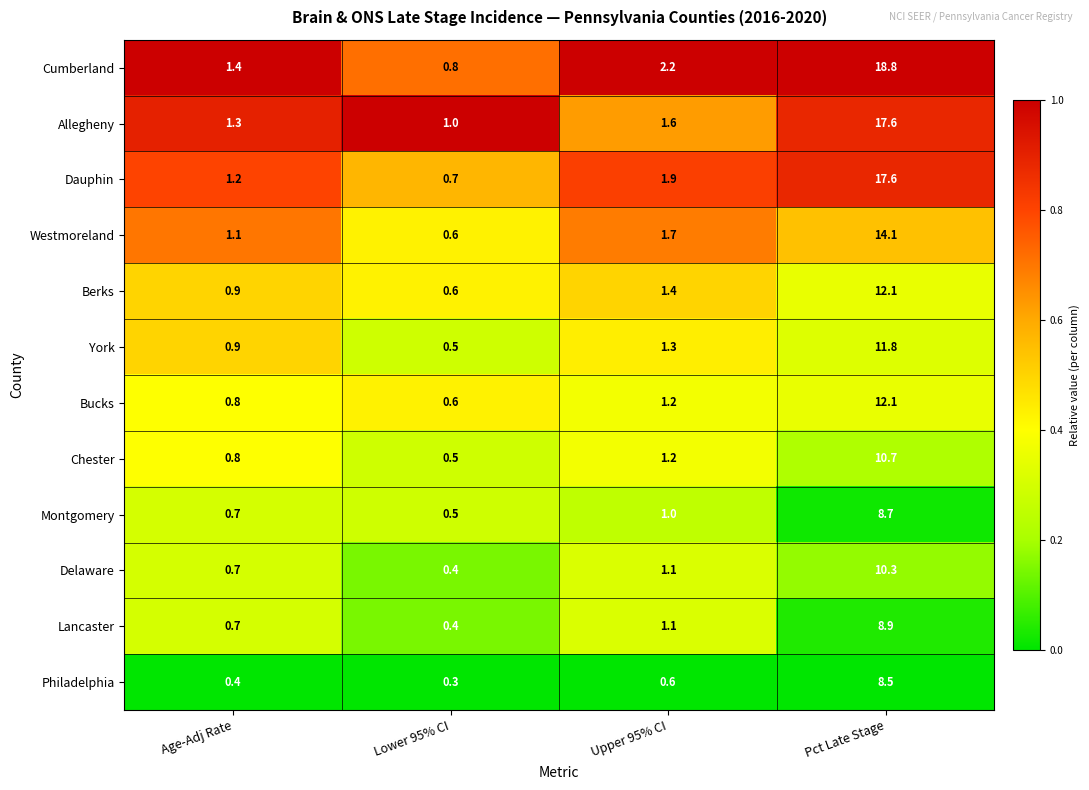

Which series has the widest spread of values?

Cumberland